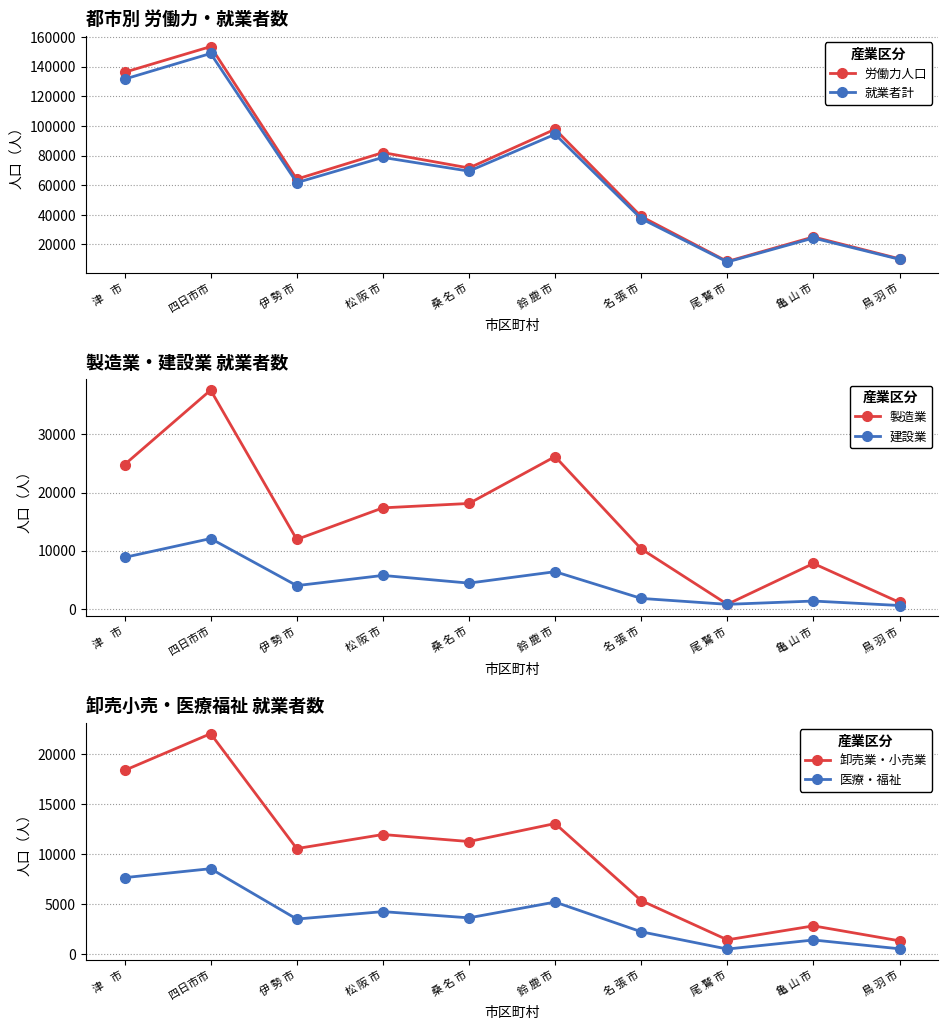

The 労働力人口 series shows 129336 at 松 阪 市. True or false?

False